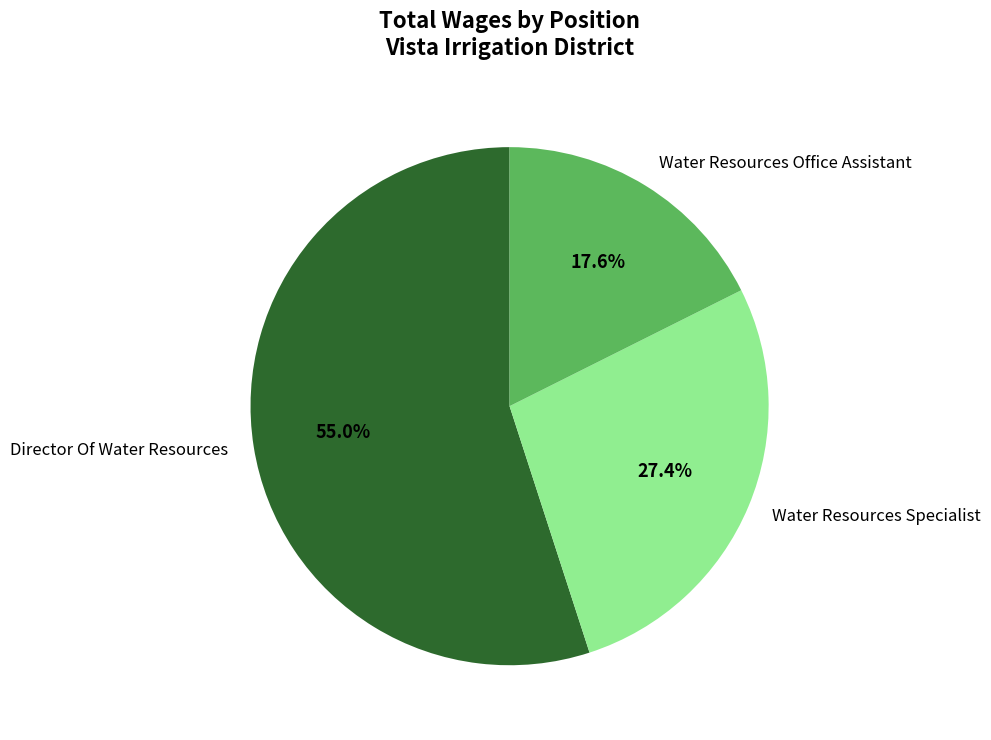

Approximately how many times larger is the value at Water Resources Specialist compared to Water Resources Office Assistant?

1.6